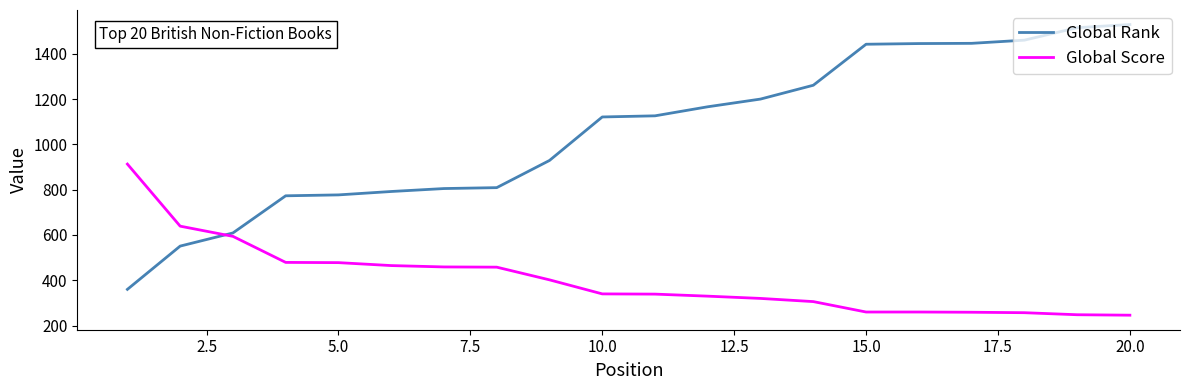

At how many categories does at least one series exceed 826?

13